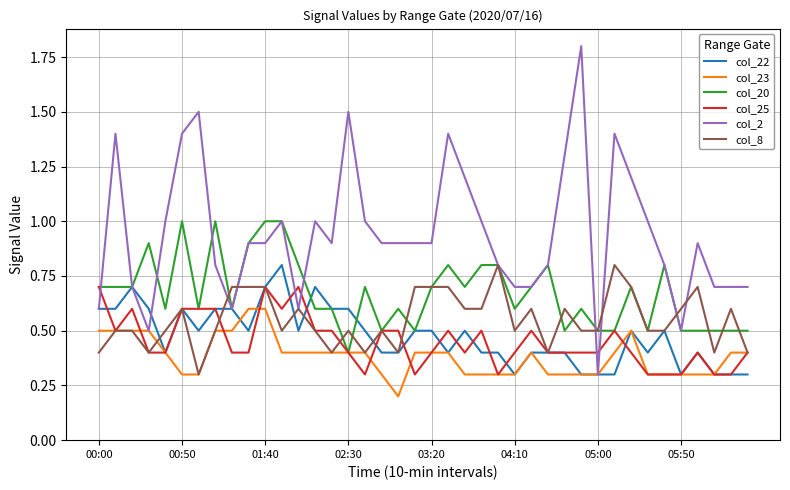

What is the highest value of the col_22 series?

0.8